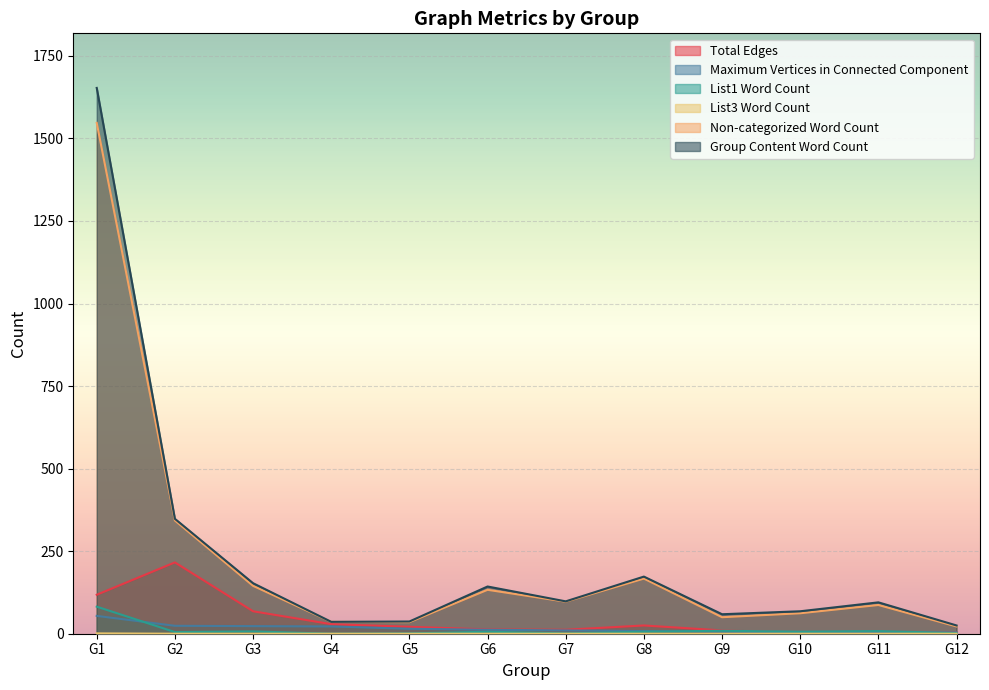

Which series changed the most between G1 and G3?

Group Content Word Count